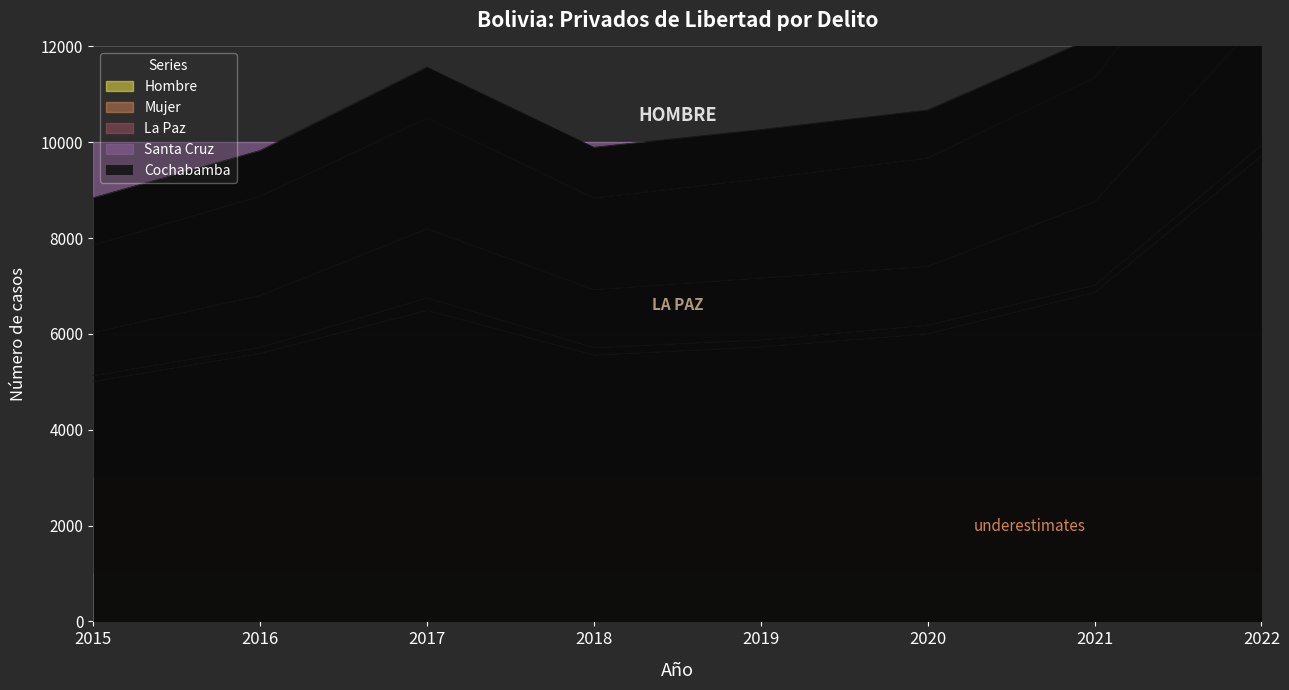

What is the minimum value for Hombre?

5012